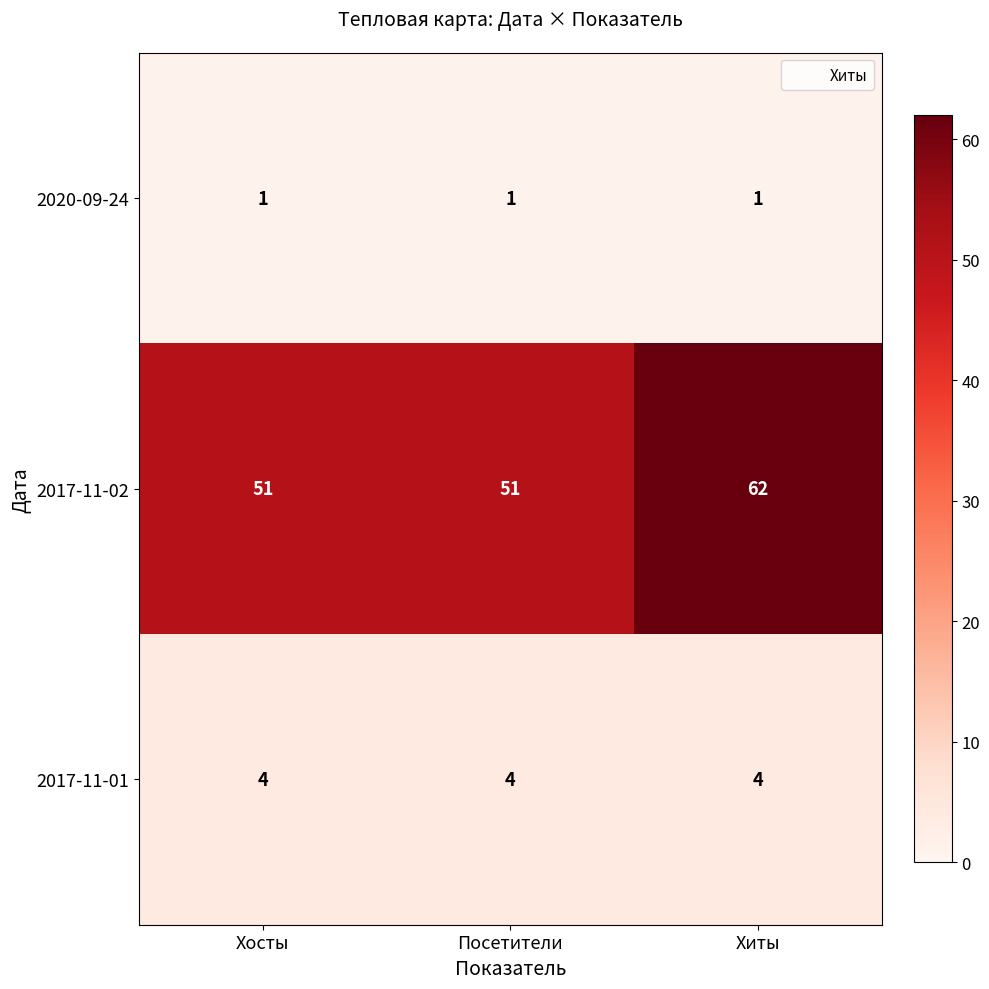

What is the sum of the 2017-11-01 values at Посетители and Хиты?

8